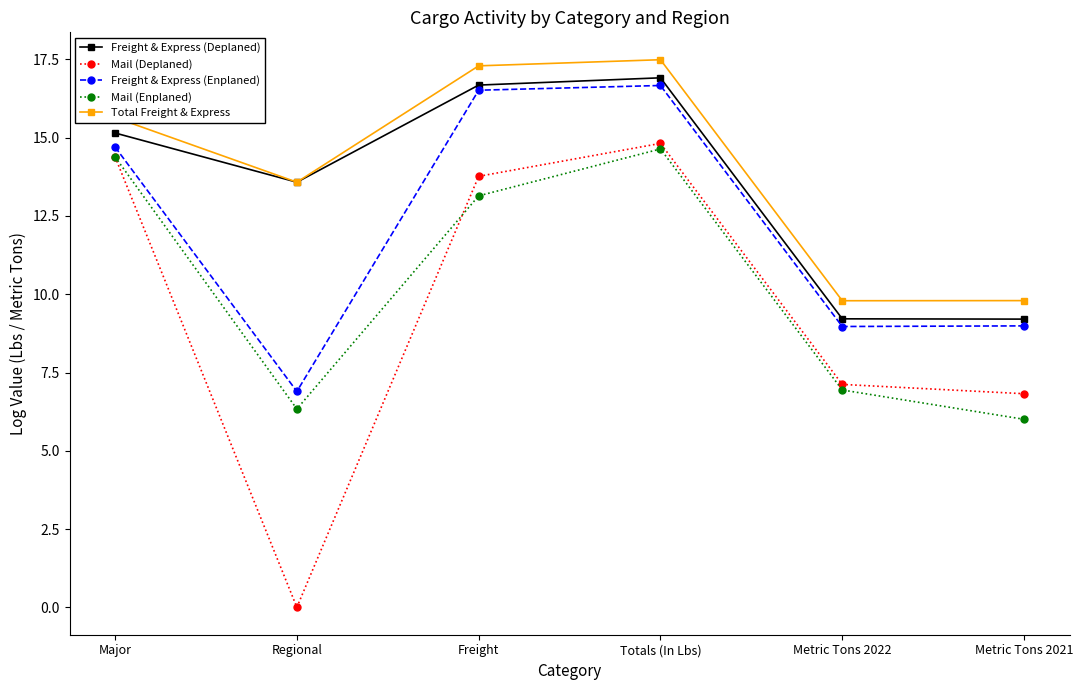

What is the sum of all Mail (Deplaned) values?

56.9